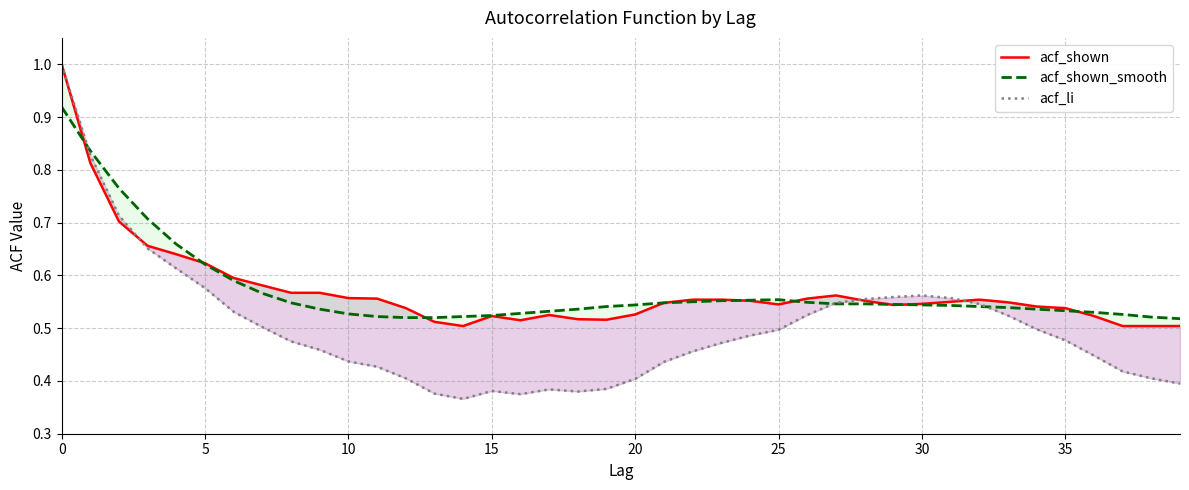

Where is the first local maximum for acf_shown?

15